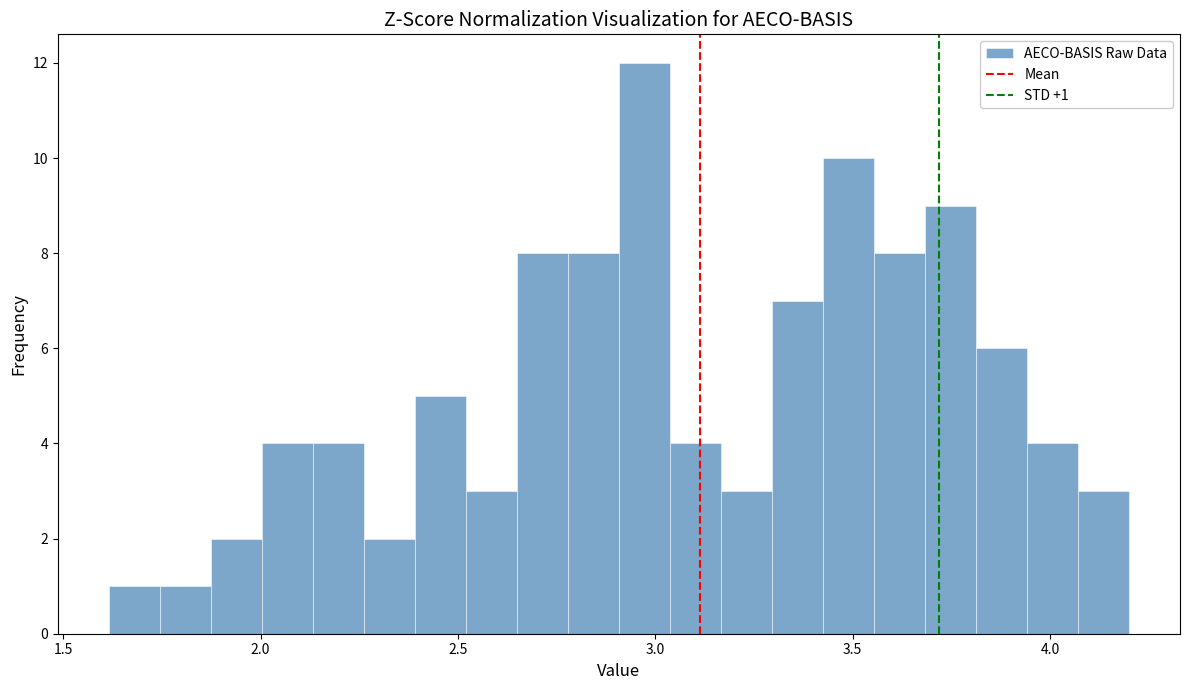

Read against the x-axis, roughly where is the centre of the tallest bar?

2.95